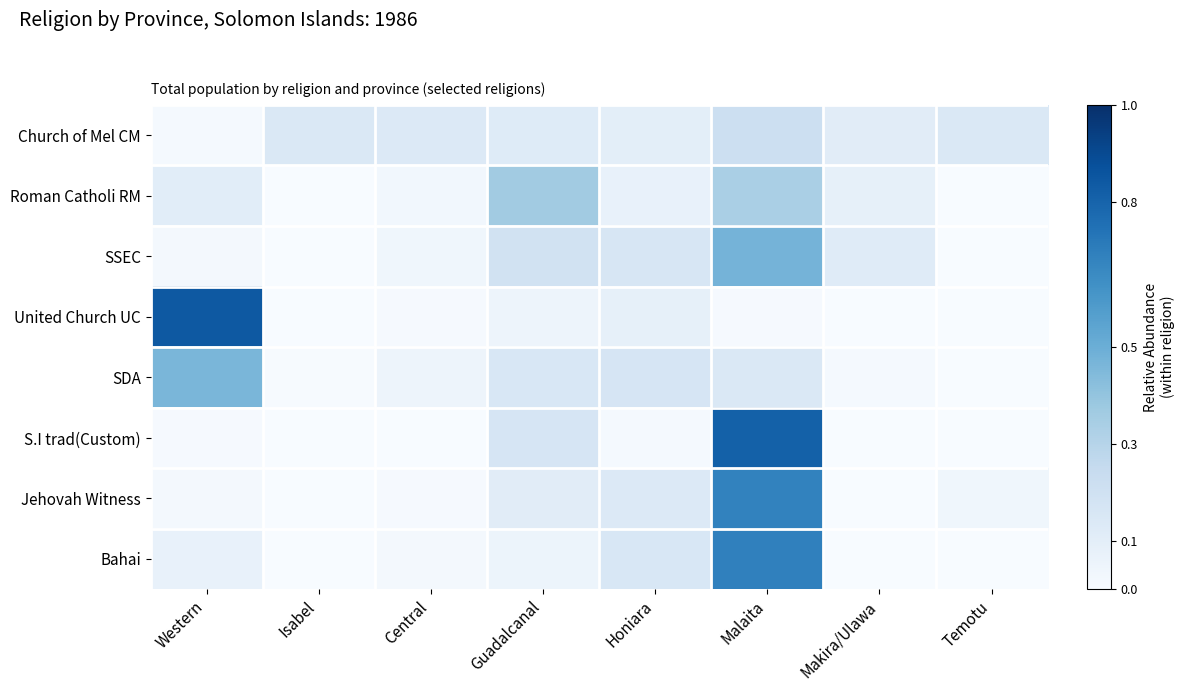

Reading left to right, transcribe all the data shown in this chart.

Church of Mel CM: Western=0.0	Isabel=0.1	Central=0.1	Guadalcanal=0.1	Honiara=0.1	Malaita=0.2	Makira/Ulawa=0.1	Temotu=0.1
Roman Catholi RM: Western=0.1	Isabel=0.0	Central=0.0	Guadalcanal=0.4	Honiara=0.1	Malaita=0.3	Makira/Ulawa=0.1	Temotu=0.0
SSEC: Western=0.0	Isabel=0.0	Central=0.0	Guadalcanal=0.2	Honiara=0.2	Malaita=0.5	Makira/Ulawa=0.1	Temotu=0.0
United Church UC: Western=0.8	Isabel=0.0	Central=0.0	Guadalcanal=0.0	Honiara=0.1	Malaita=0.0	Makira/Ulawa=0.0	Temotu=0.0
SDA: Western=0.5	Isabel=0.0	Central=0.0	Guadalcanal=0.2	Honiara=0.2	Malaita=0.1	Makira/Ulawa=0.0	Temotu=0.0
S.I trad(Custom): Western=0.0	Isabel=0.0	Central=0.0	Guadalcanal=0.2	Honiara=0.0	Malaita=0.8	Makira/Ulawa=0.0	Temotu=0.0
Jehovah Witness: Western=0.0	Isabel=0.0	Central=0.0	Guadalcanal=0.1	Honiara=0.1	Malaita=0.7	Makira/Ulawa=0.0	Temotu=0.0
Bahai: Western=0.1	Isabel=0.0	Central=0.0	Guadalcanal=0.1	Honiara=0.2	Malaita=0.7	Makira/Ulawa=0.0	Temotu=0.0